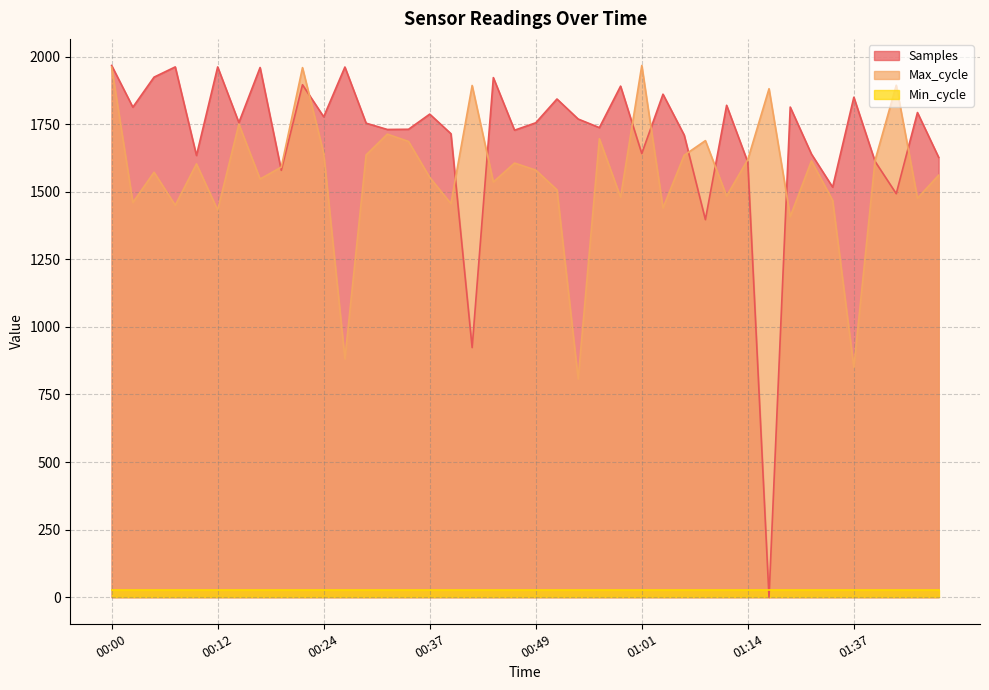

How many values in the Samples series are below 1755?

20